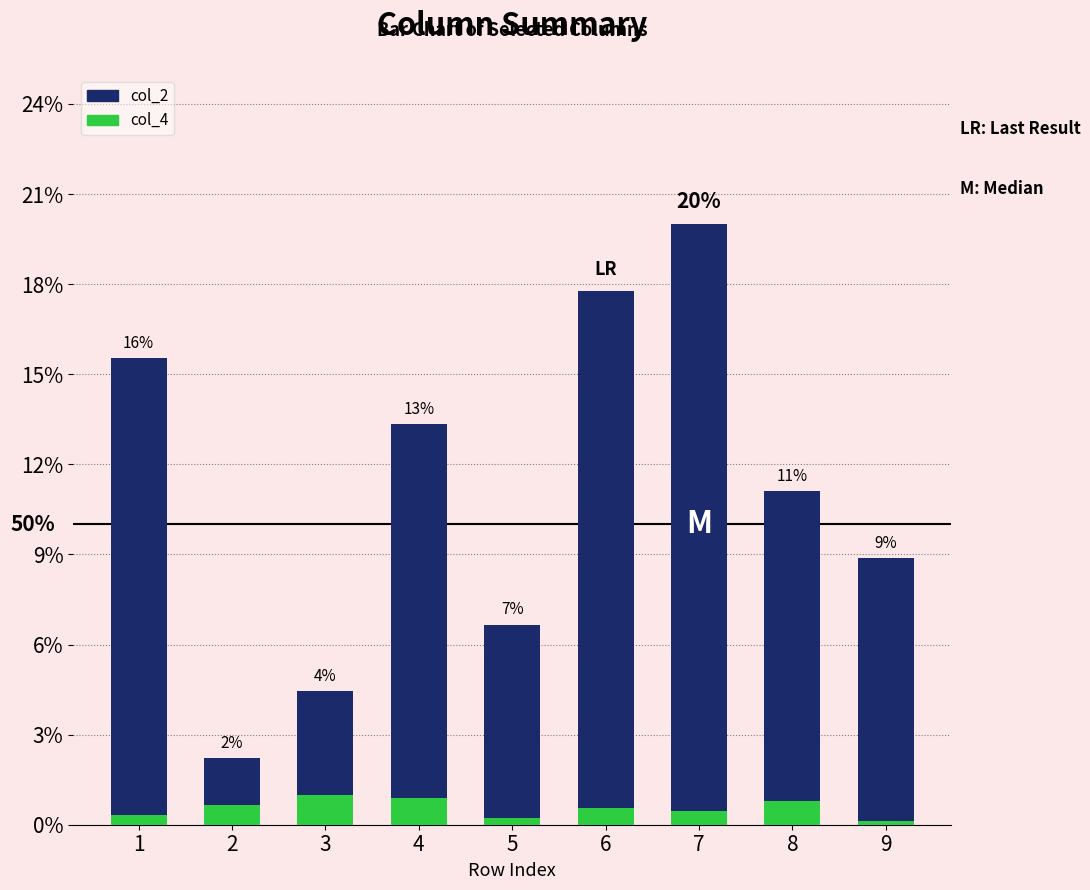

Does the chart contain stacked bars?

No